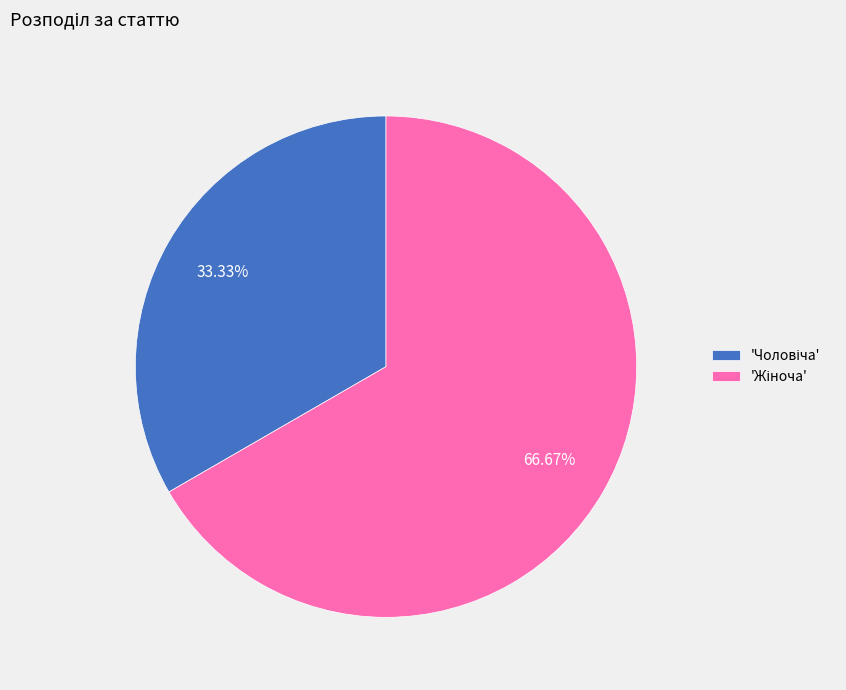

Does any single category account for the majority?

Yes